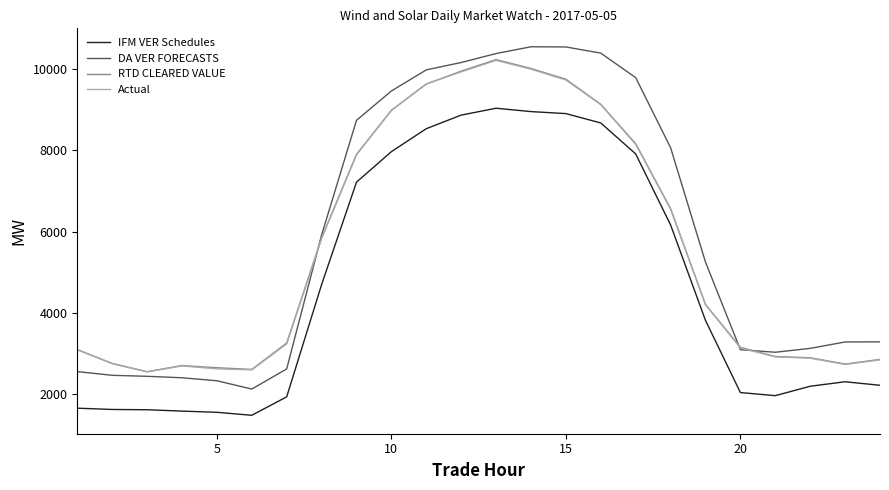

What is the minimum value for DA VER FORECASTS?

2129.3